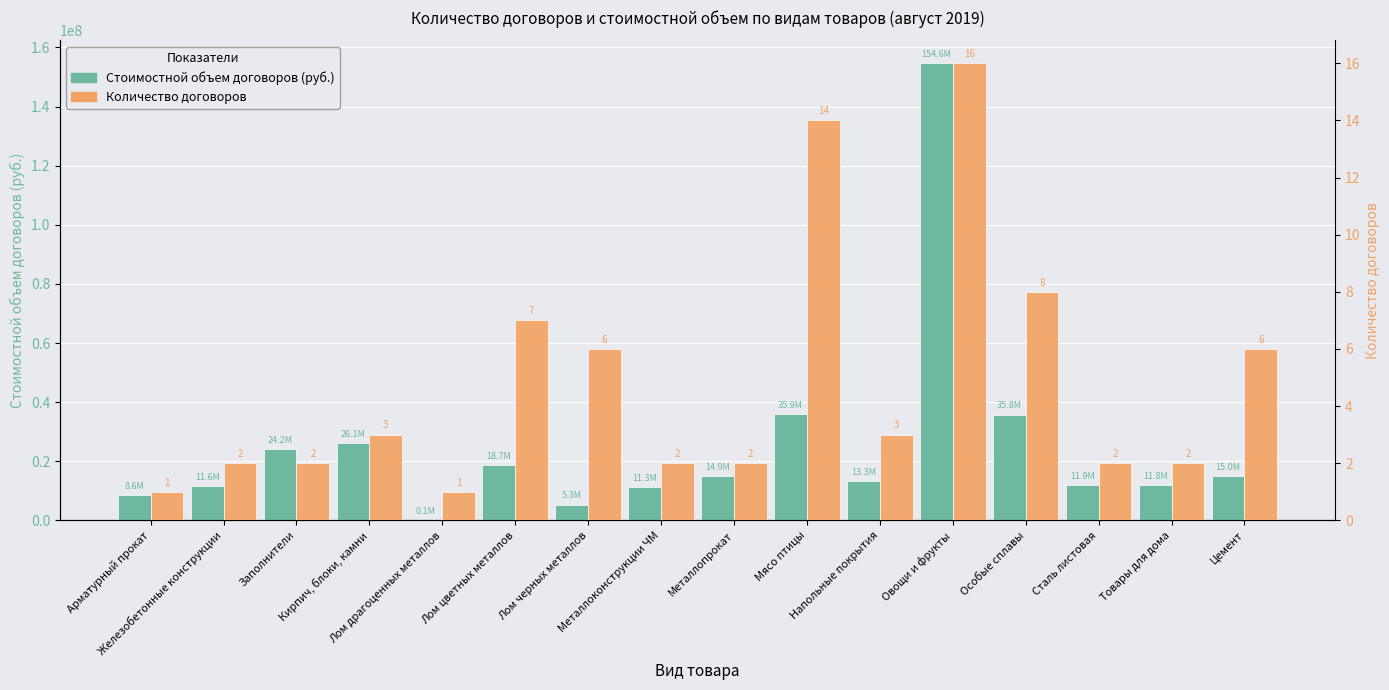

Which category has the lowest value across all series?

Арматурный прокат